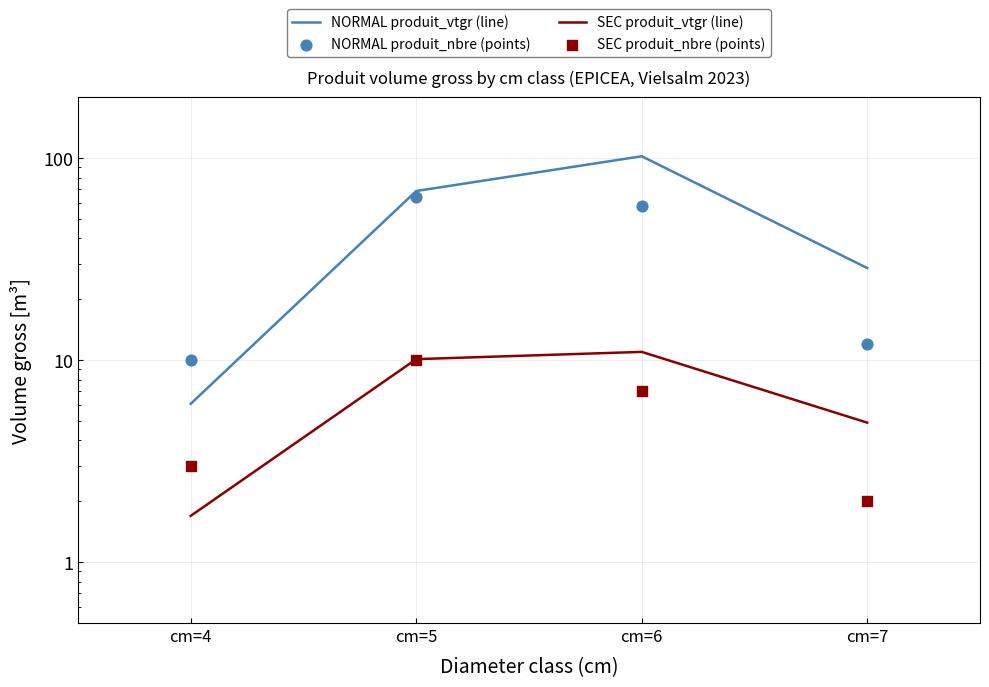

Which series reaches the minimum Y coordinate?

SEC produit_vtgr (line)